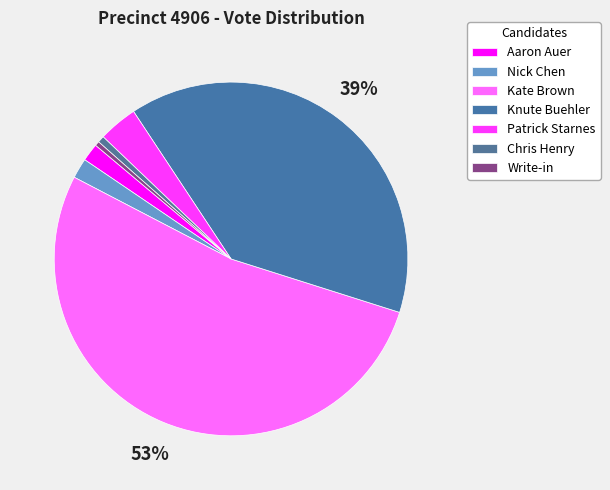

What is the total percentage of Kate Brown and Patrick Starnes?

56.3%